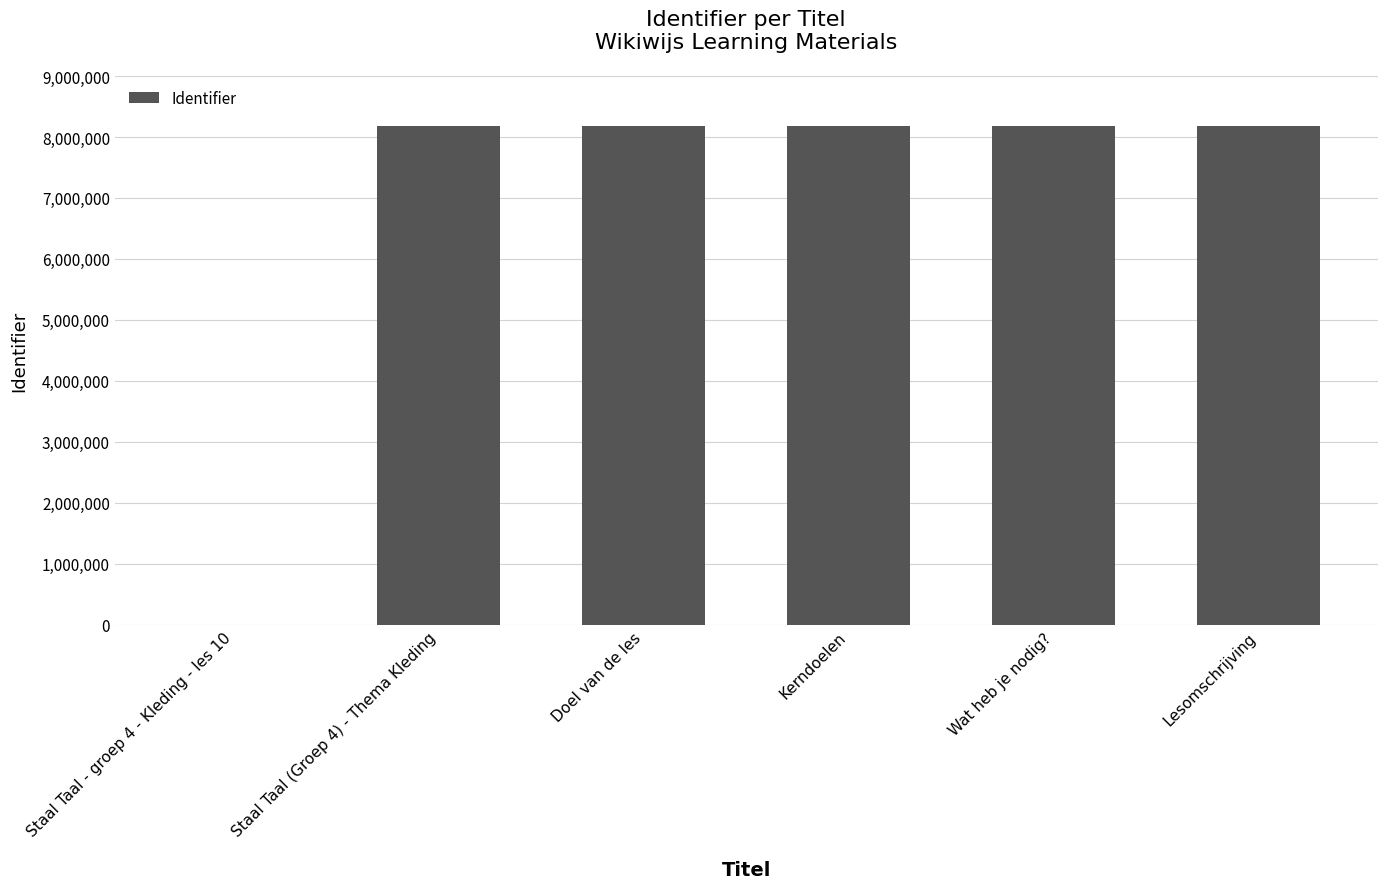

What is the sum of all values?

40888621